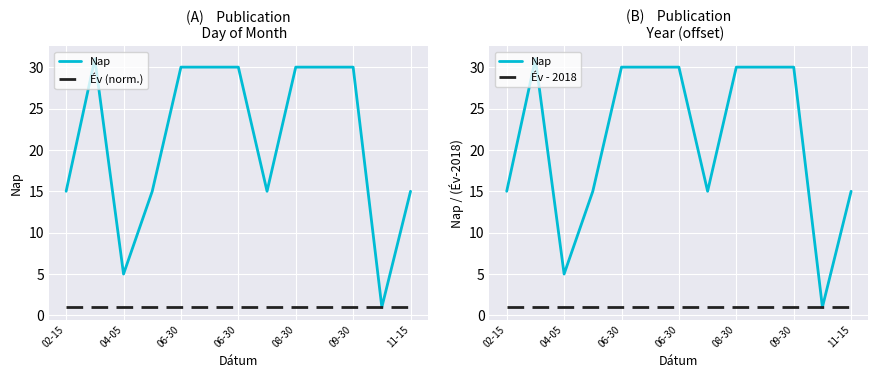

Is it true that Év (norm.) equals 0 at 09-30?

False